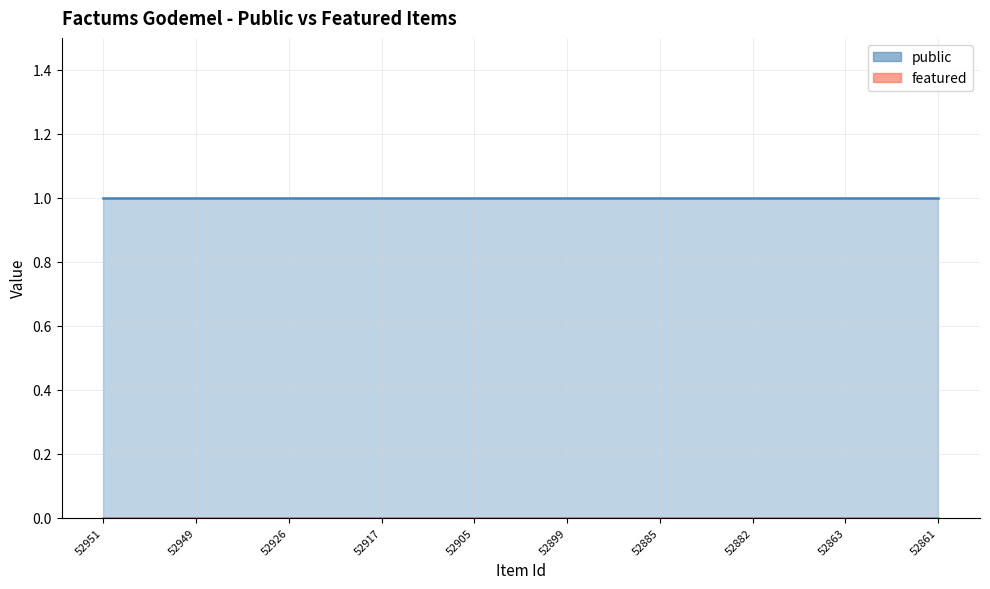

Which category has the lowest value across all series?

52951